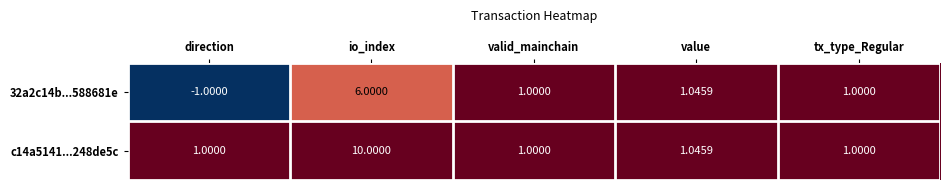

Which category has the lowest value in the 32a2c14b...588681e series?

direction